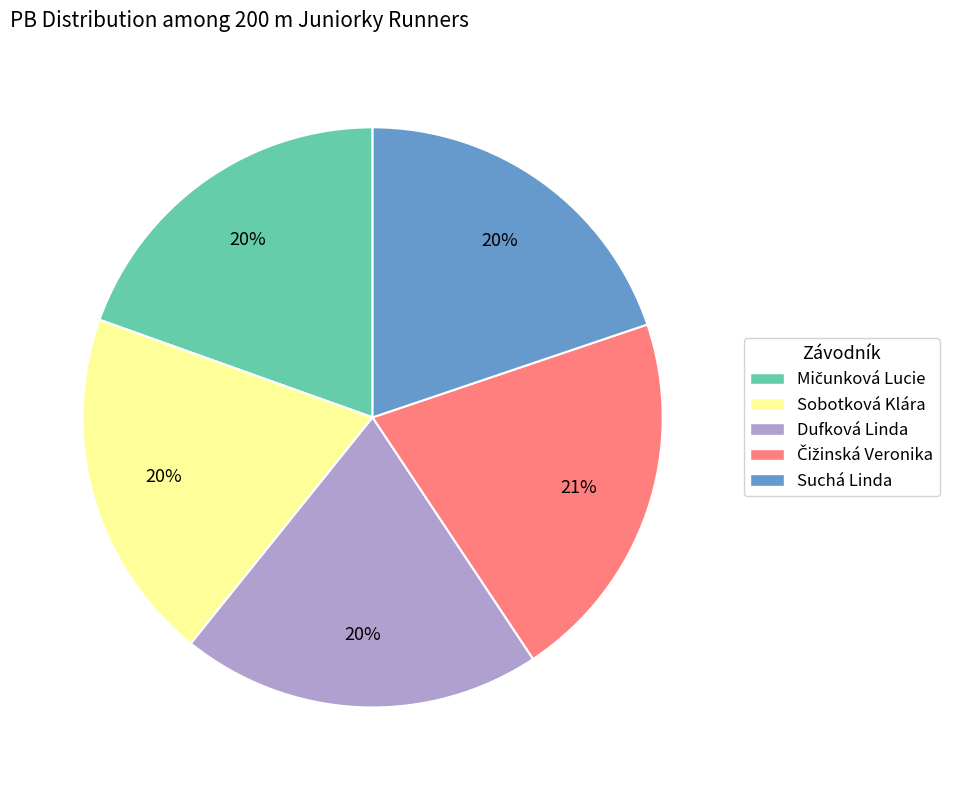

Does any single category account for the majority?

No